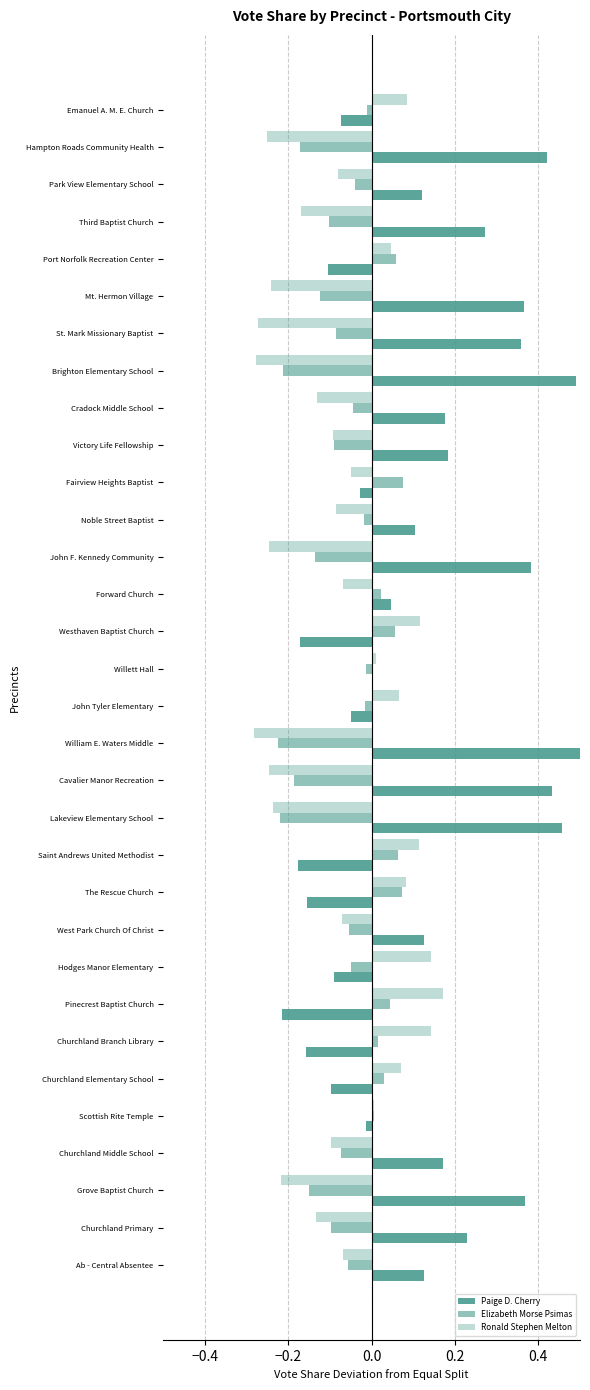

How many categories are shown in the chart?

32